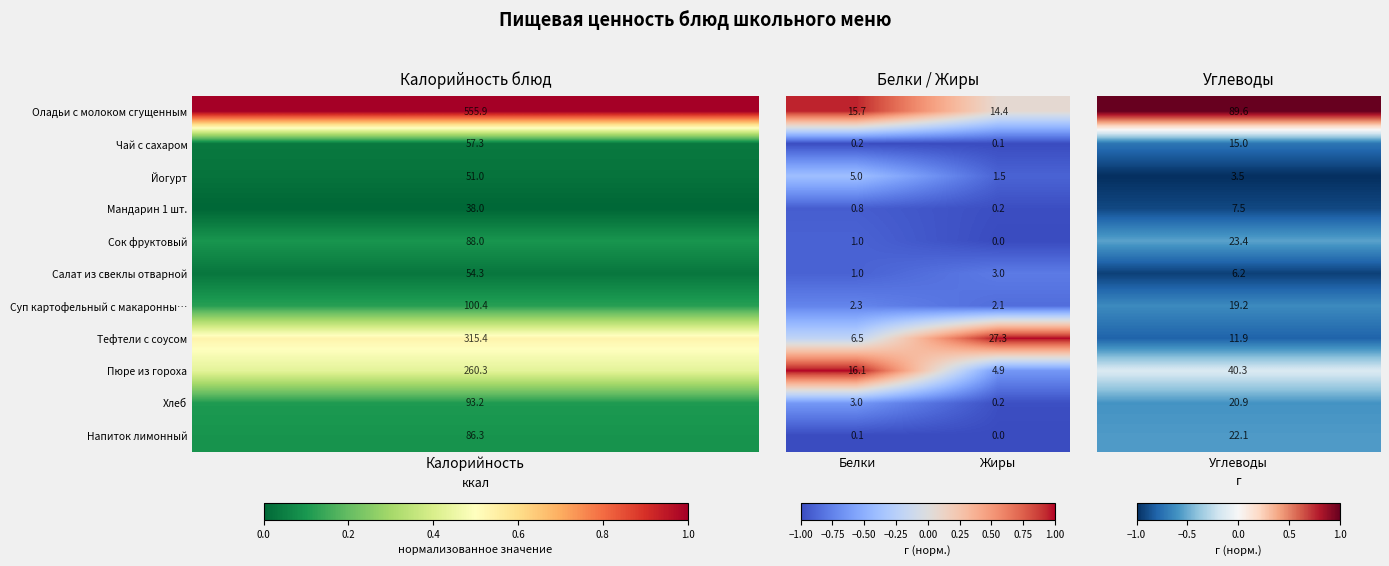

Which category has the highest value across all series?

Жиры